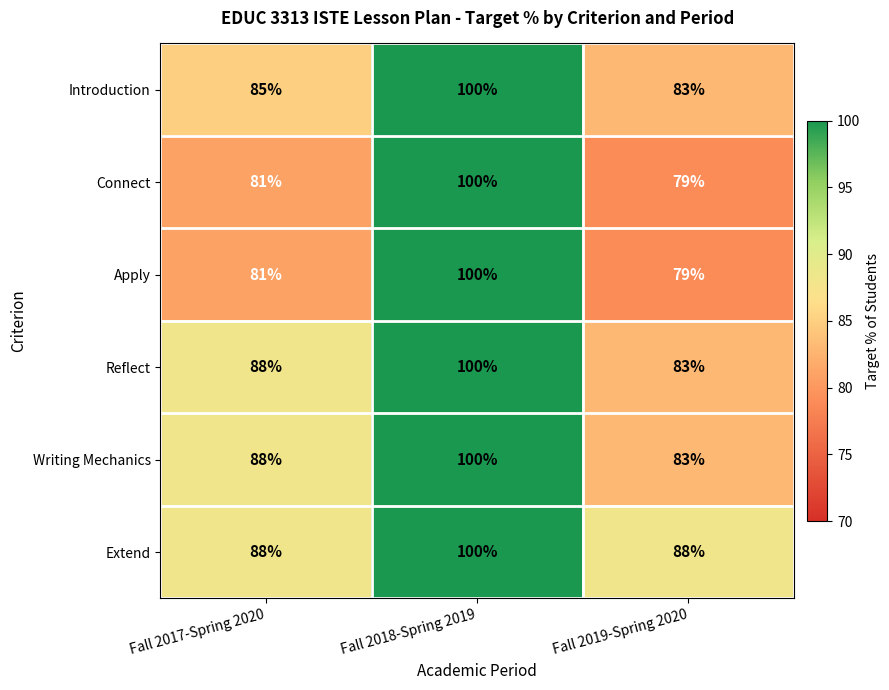

What is the total value across all series at Fall 2018-Spring 2019?

600